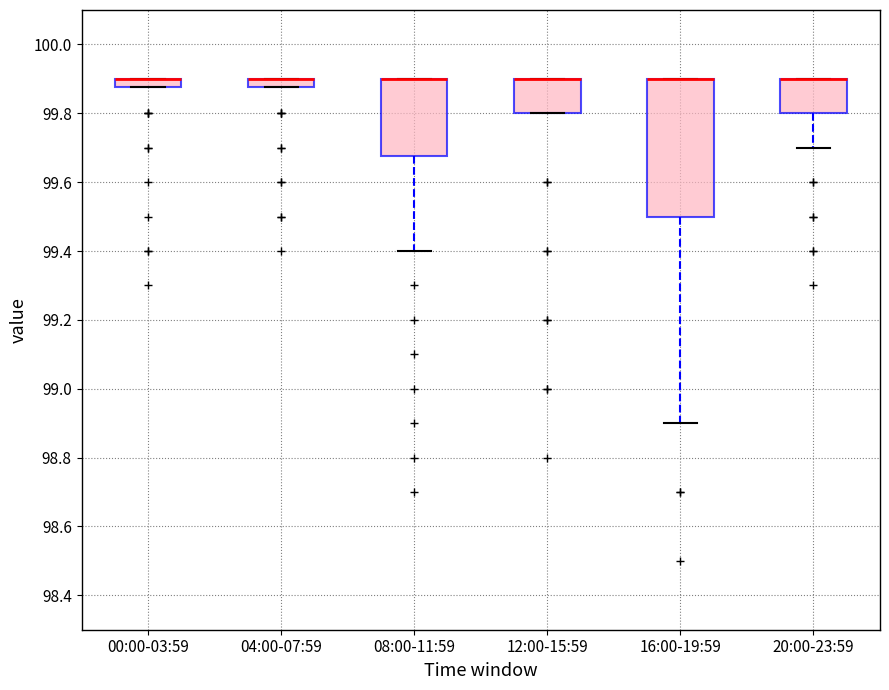

Comparing the boxes themselves (not the whiskers), which one is the tallest?

16:00-19:59